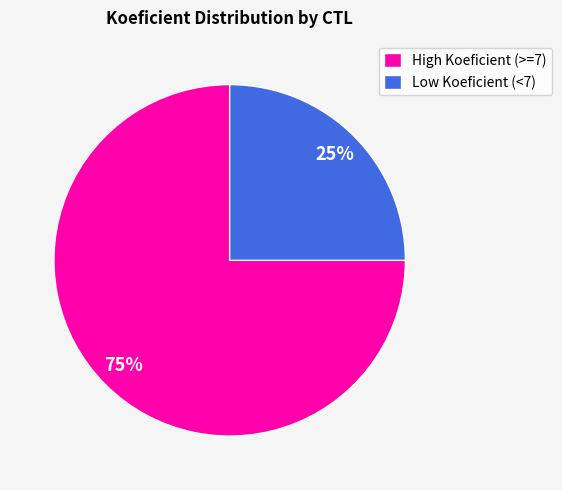

The Low Koeficient (<7) slice represents 13% of the pie. True or false?

False